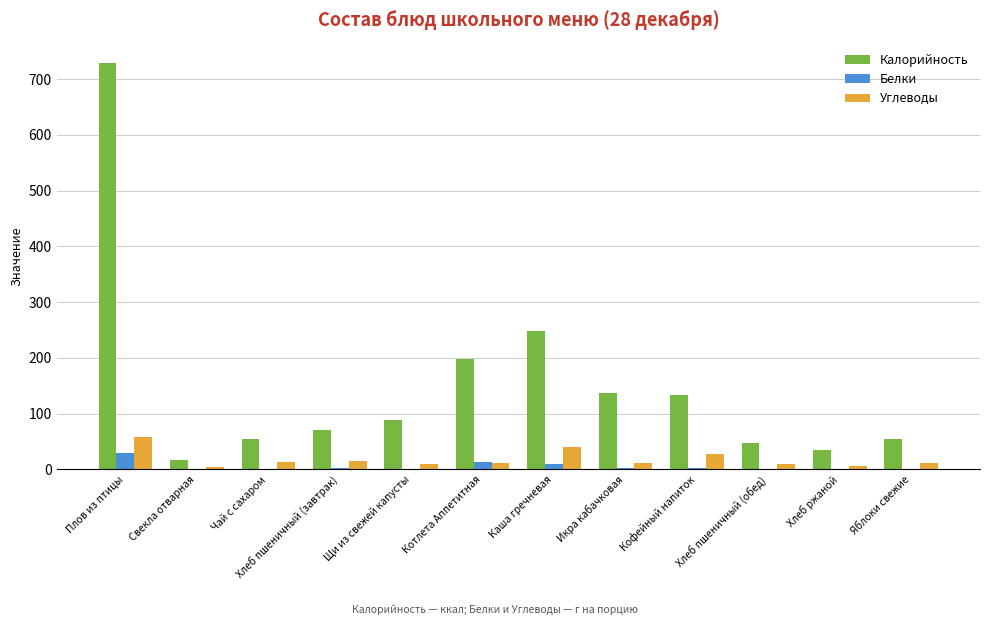

Which category has the highest value in the Белки series?

Плов из птицы